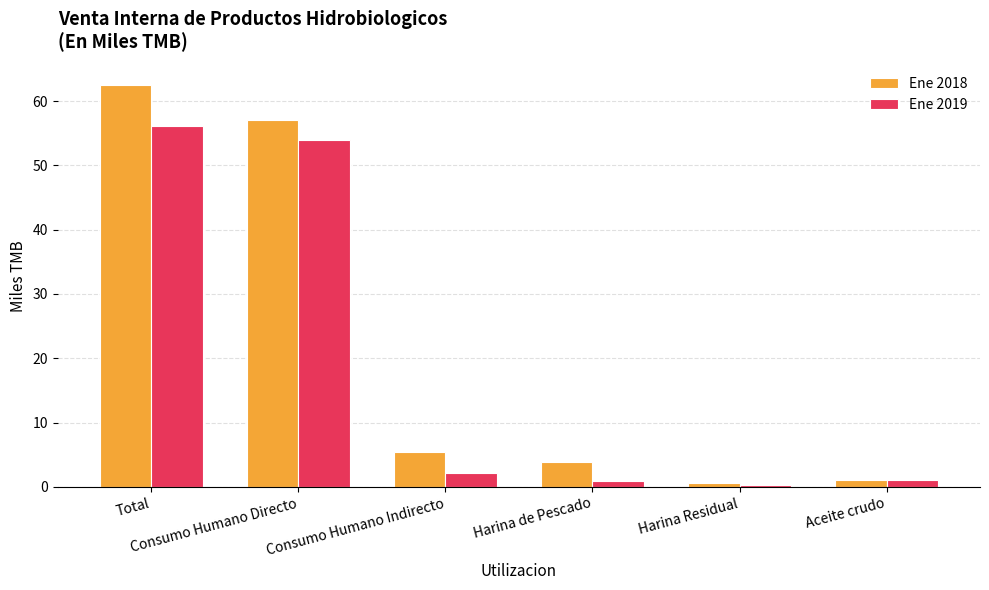

What is the total value across all series at Total?

118.7